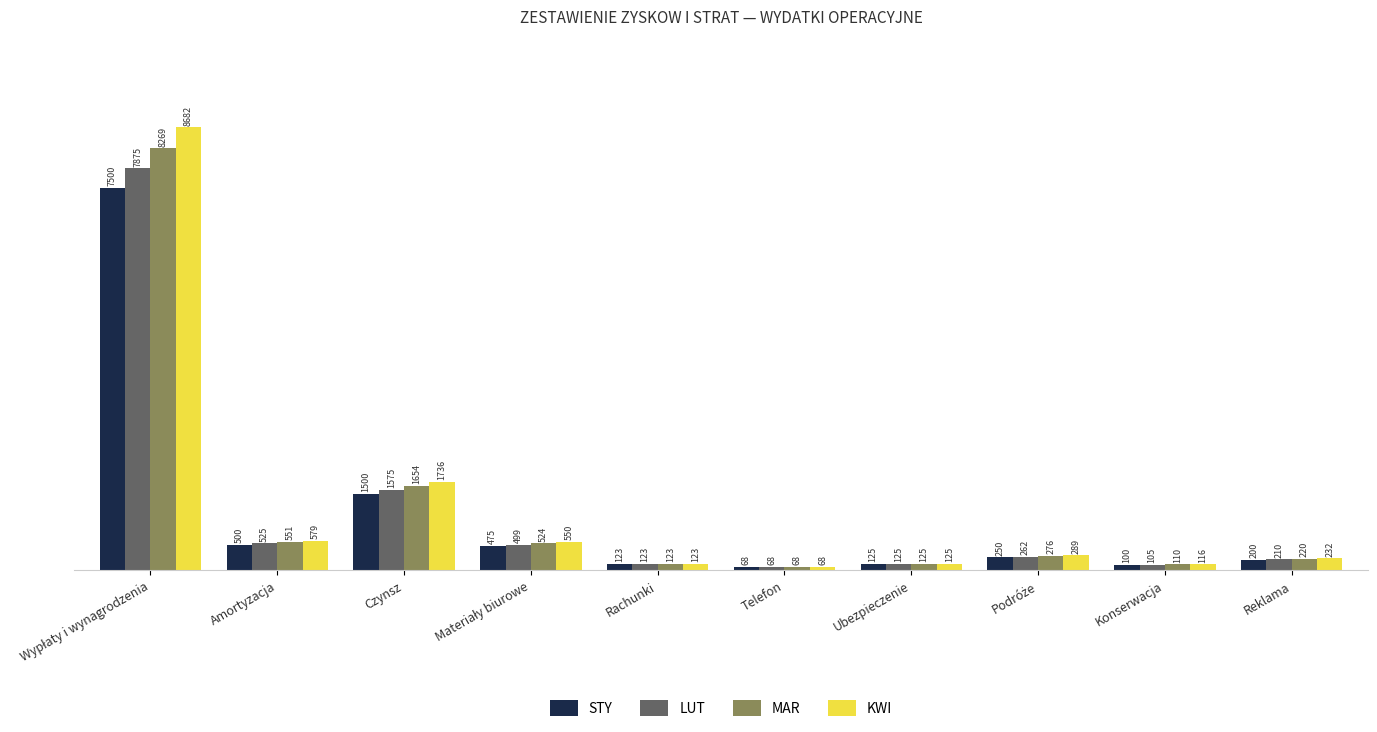

True or false: STY has a value of 500.0 at Amortyzacja.

True